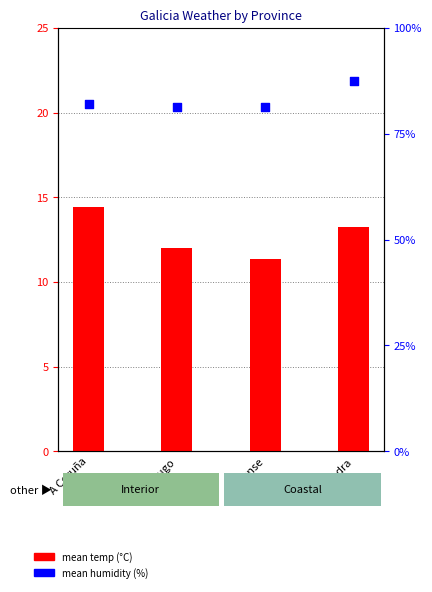

What is the total value across all series at Lugo?

93.4